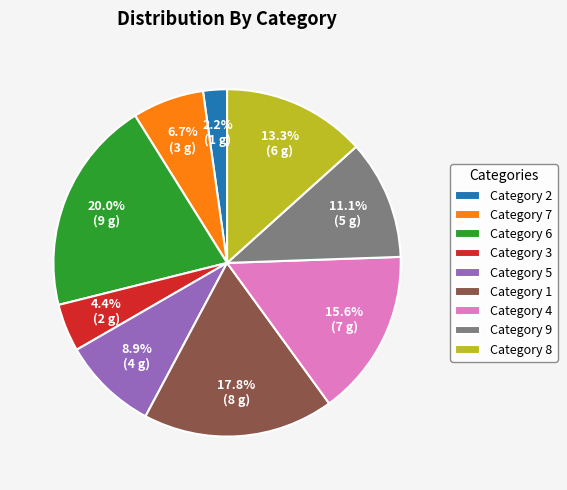

How many segments does this pie chart have?

9